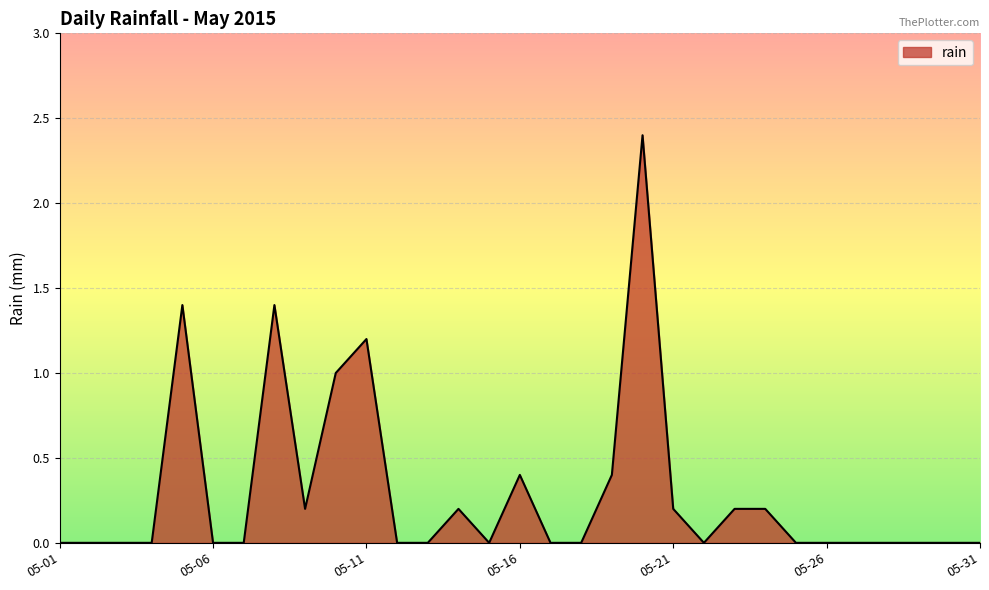

What is the greatest value displayed?

2.4